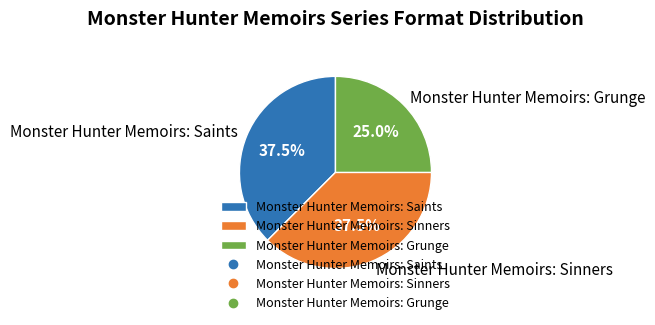

Is there a majority slice in this chart?

No